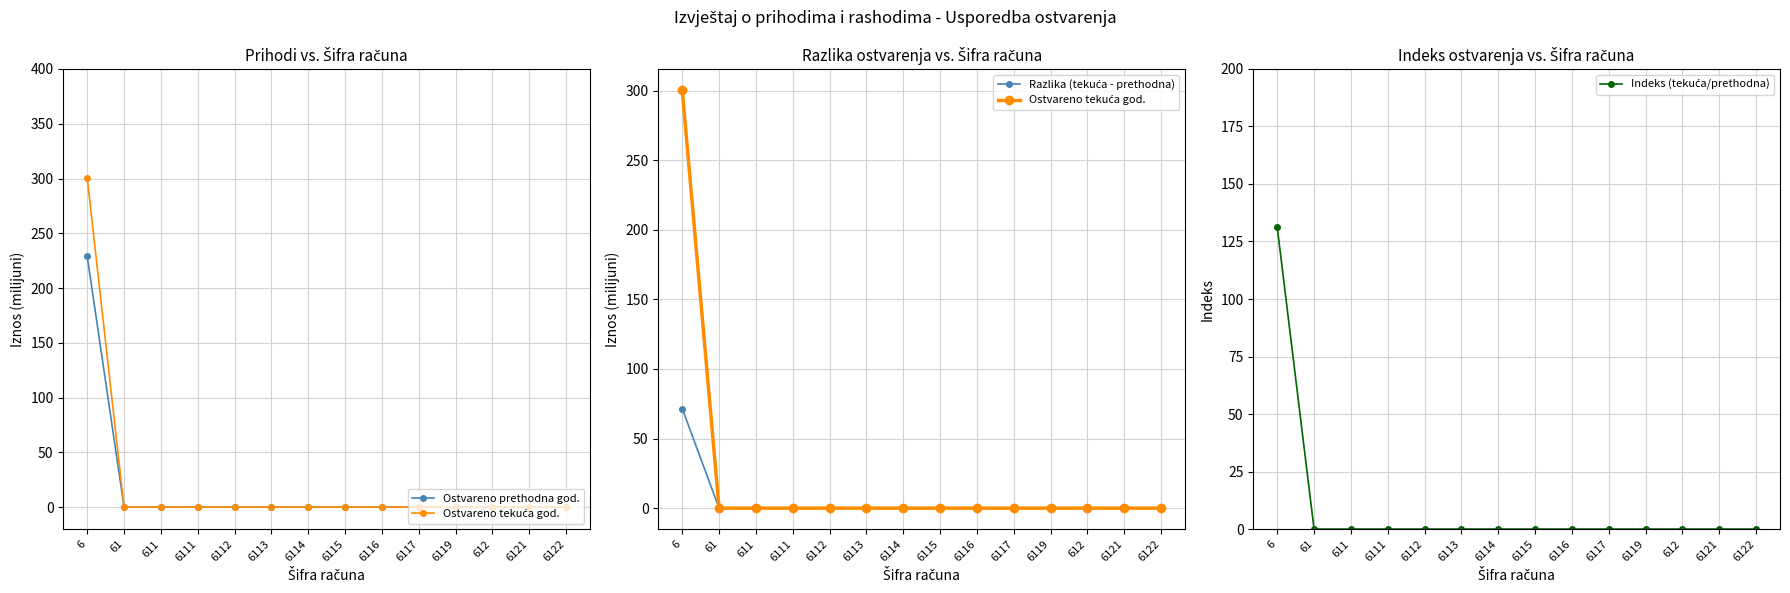

How many lines are shown in the chart?

4